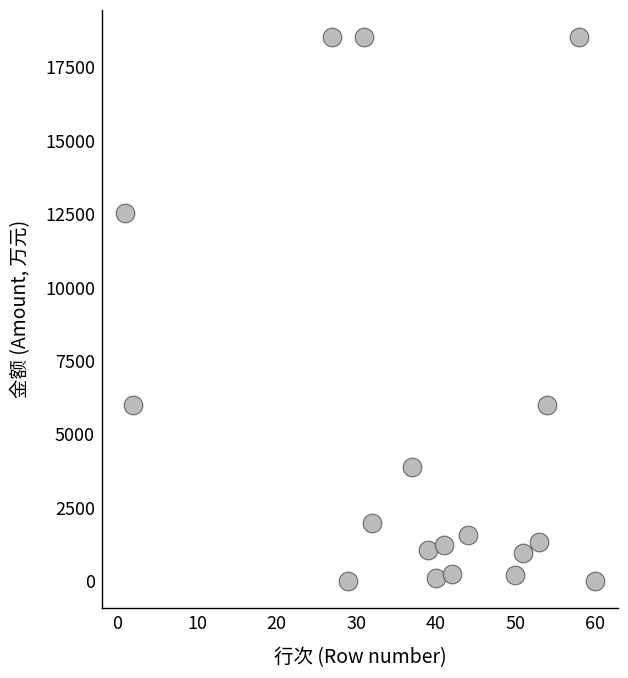

What is the range of Y values (max minus min)?

18522.0